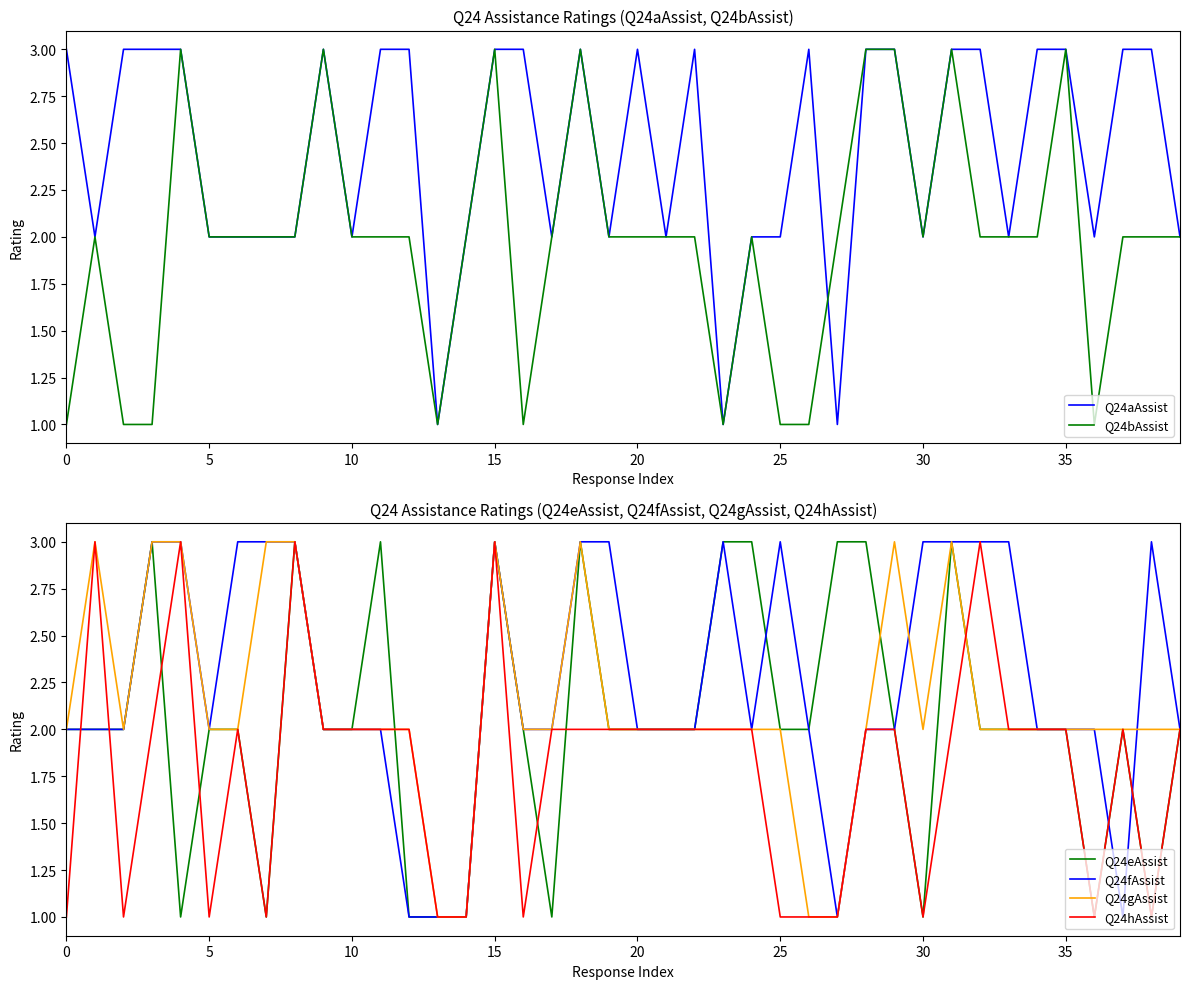

What is the maximum value shown in the chart?

3